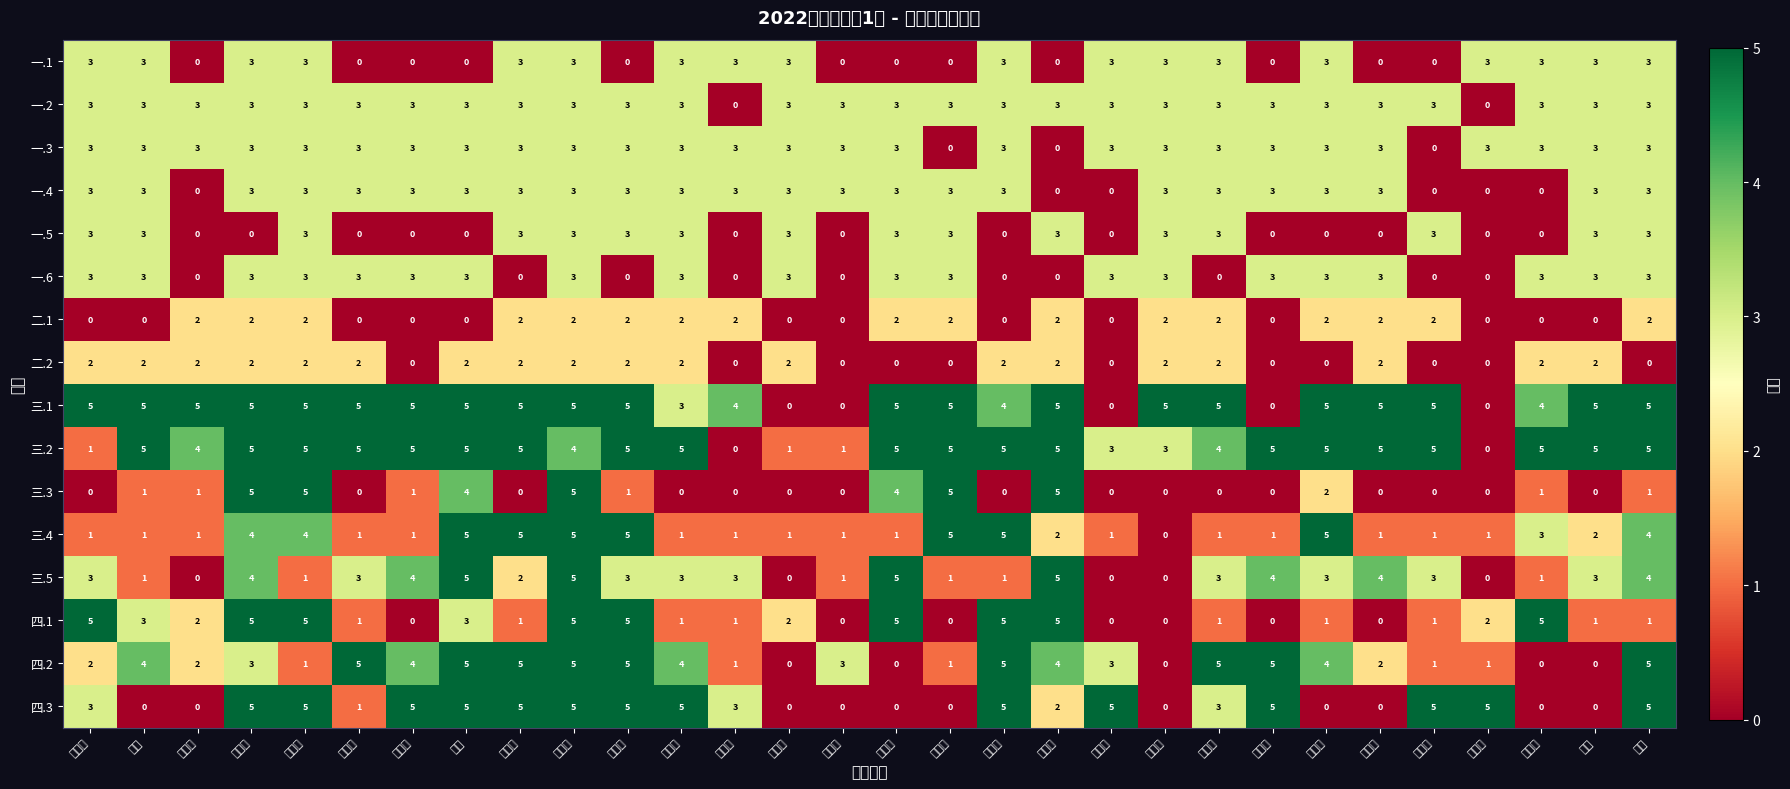

Reading right to left, list all the values displayed in this chart.

一.1: 袁轲=3	王晗=3	邵欣然=3	许淑雅=3	李开庆=0	赵洪宇=0	王梦真=3	崔锐杰=0	杨志远=3	徐其振=3	胡尊杰=3	张家智=0	唐晓雨=3	梁庆君=0	邹皓宇=0	曾晓宇=0	邝浩田=3	李源君=3	马国程=3	赵玉函=0	李运科=3	朱泽明=3	王珂=0	项树景=0	李鹏宇=0	王芳润=3	王海旭=3	王昱皓=0	陈颖=3	路佳豪=3
一.2: 袁轲=3	王晗=3	邵欣然=3	许淑雅=0	李开庆=3	赵洪宇=3	王梦真=3	崔锐杰=3	杨志远=3	徐其振=3	胡尊杰=3	张家智=3	唐晓雨=3	梁庆君=3	邹皓宇=3	曾晓宇=3	邝浩田=3	李源君=0	马国程=3	赵玉函=3	李运科=3	朱泽明=3	王珂=3	项树景=3	李鹏宇=3	王芳润=3	王海旭=3	王昱皓=3	陈颖=3	路佳豪=3
一.3: 袁轲=3	王晗=3	邵欣然=3	许淑雅=3	李开庆=0	赵洪宇=3	王梦真=3	崔锐杰=3	杨志远=3	徐其振=3	胡尊杰=3	张家智=0	唐晓雨=3	梁庆君=0	邹皓宇=3	曾晓宇=3	邝浩田=3	李源君=3	马国程=3	赵玉函=3	李运科=3	朱泽明=3	王珂=3	项树景=3	李鹏宇=3	王芳润=3	王海旭=3	王昱皓=3	陈颖=3	路佳豪=3
一.4: 袁轲=3	王晗=3	邵欣然=0	许淑雅=0	李开庆=0	赵洪宇=3	王梦真=3	崔锐杰=3	杨志远=3	徐其振=3	胡尊杰=0	张家智=0	唐晓雨=3	梁庆君=3	邹皓宇=3	曾晓宇=3	邝浩田=3	李源君=3	马国程=3	赵玉函=3	李运科=3	朱泽明=3	王珂=3	项树景=3	李鹏宇=3	王芳润=3	王海旭=3	王昱皓=0	陈颖=3	路佳豪=3
一.5: 袁轲=3	王晗=3	邵欣然=0	许淑雅=0	李开庆=3	赵洪宇=0	王梦真=0	崔锐杰=0	杨志远=3	徐其振=3	胡尊杰=0	张家智=3	唐晓雨=0	梁庆君=3	邹皓宇=3	曾晓宇=0	邝浩田=3	李源君=0	马国程=3	赵玉函=3	李运科=3	朱泽明=3	王珂=0	项树景=0	李鹏宇=0	王芳润=3	王海旭=0	王昱皓=0	陈颖=3	路佳豪=3
一.6: 袁轲=3	王晗=3	邵欣然=3	许淑雅=0	李开庆=0	赵洪宇=3	王梦真=3	崔锐杰=3	杨志远=0	徐其振=3	胡尊杰=3	张家智=0	唐晓雨=0	梁庆君=3	邹皓宇=3	曾晓宇=0	邝浩田=3	李源君=0	马国程=3	赵玉函=0	李运科=3	朱泽明=0	王珂=3	项树景=3	李鹏宇=3	王芳润=3	王海旭=3	王昱皓=0	陈颖=3	路佳豪=3
二.1: 袁轲=2	王晗=0	邵欣然=0	许淑雅=0	李开庆=2	赵洪宇=2	王梦真=2	崔锐杰=0	杨志远=2	徐其振=2	胡尊杰=0	张家智=2	唐晓雨=0	梁庆君=2	邹皓宇=2	曾晓宇=0	邝浩田=0	李源君=2	马国程=2	赵玉函=2	李运科=2	朱泽明=2	王珂=0	项树景=0	李鹏宇=0	王芳润=2	王海旭=2	王昱皓=2	陈颖=0	路佳豪=0
二.2: 袁轲=0	王晗=2	邵欣然=2	许淑雅=0	李开庆=0	赵洪宇=2	王梦真=0	崔锐杰=0	杨志远=2	徐其振=2	胡尊杰=0	张家智=2	唐晓雨=2	梁庆君=0	邹皓宇=0	曾晓宇=0	邝浩田=2	李源君=0	马国程=2	赵玉函=2	李运科=2	朱泽明=2	王珂=2	项树景=0	李鹏宇=2	王芳润=2	王海旭=2	王昱皓=2	陈颖=2	路佳豪=2
三.1: 袁轲=5	王晗=5	邵欣然=4	许淑雅=0	李开庆=5	赵洪宇=5	王梦真=5	崔锐杰=0	杨志远=5	徐其振=5	胡尊杰=0	张家智=5	唐晓雨=4	梁庆君=5	邹皓宇=5	曾晓宇=0	邝浩田=0	李源君=4	马国程=3	赵玉函=5	李运科=5	朱泽明=5	王珂=5	项树景=5	李鹏宇=5	王芳润=5	王海旭=5	王昱皓=5	陈颖=5	路佳豪=5
三.2: 袁轲=5	王晗=5	邵欣然=5	许淑雅=0	李开庆=5	赵洪宇=5	王梦真=5	崔锐杰=5	杨志远=4	徐其振=3	胡尊杰=3	张家智=5	唐晓雨=5	梁庆君=5	邹皓宇=5	曾晓宇=1	邝浩田=1	李源君=0	马国程=5	赵玉函=5	李运科=4	朱泽明=5	王珂=5	项树景=5	李鹏宇=5	王芳润=5	王海旭=5	王昱皓=4	陈颖=5	路佳豪=1
三.3: 袁轲=1	王晗=0	邵欣然=1	许淑雅=0	李开庆=0	赵洪宇=0	王梦真=2	崔锐杰=0	杨志远=0	徐其振=0	胡尊杰=0	张家智=5	唐晓雨=0	梁庆君=5	邹皓宇=4	曾晓宇=0	邝浩田=0	李源君=0	马国程=0	赵玉函=1	李运科=5	朱泽明=0	王珂=4	项树景=1	李鹏宇=0	王芳润=5	王海旭=5	王昱皓=1	陈颖=1	路佳豪=0
三.4: 袁轲=4	王晗=2	邵欣然=3	许淑雅=1	李开庆=1	赵洪宇=1	王梦真=5	崔锐杰=1	杨志远=1	徐其振=0	胡尊杰=1	张家智=2	唐晓雨=5	梁庆君=5	邹皓宇=1	曾晓宇=1	邝浩田=1	李源君=1	马国程=1	赵玉函=5	李运科=5	朱泽明=5	王珂=5	项树景=1	李鹏宇=1	王芳润=4	王海旭=4	王昱皓=1	陈颖=1	路佳豪=1
三.5: 袁轲=4	王晗=3	邵欣然=1	许淑雅=0	李开庆=3	赵洪宇=4	王梦真=3	崔锐杰=4	杨志远=3	徐其振=0	胡尊杰=0	张家智=5	唐晓雨=1	梁庆君=1	邹皓宇=5	曾晓宇=1	邝浩田=0	李源君=3	马国程=3	赵玉函=3	李运科=5	朱泽明=2	王珂=5	项树景=4	李鹏宇=3	王芳润=1	王海旭=4	王昱皓=0	陈颖=1	路佳豪=3
四.1: 袁轲=1	王晗=1	邵欣然=5	许淑雅=2	李开庆=1	赵洪宇=0	王梦真=1	崔锐杰=0	杨志远=1	徐其振=0	胡尊杰=0	张家智=5	唐晓雨=5	梁庆君=0	邹皓宇=5	曾晓宇=0	邝浩田=2	李源君=1	马国程=1	赵玉函=5	李运科=5	朱泽明=1	王珂=3	项树景=0	李鹏宇=1	王芳润=5	王海旭=5	王昱皓=2	陈颖=3	路佳豪=5
四.2: 袁轲=5	王晗=0	邵欣然=0	许淑雅=1	李开庆=1	赵洪宇=2	王梦真=4	崔锐杰=5	杨志远=5	徐其振=0	胡尊杰=3	张家智=4	唐晓雨=5	梁庆君=1	邹皓宇=0	曾晓宇=3	邝浩田=0	李源君=1	马国程=4	赵玉函=5	李运科=5	朱泽明=5	王珂=5	项树景=4	李鹏宇=5	王芳润=1	王海旭=3	王昱皓=2	陈颖=4	路佳豪=2
四.3: 袁轲=5	王晗=0	邵欣然=0	许淑雅=5	李开庆=5	赵洪宇=0	王梦真=0	崔锐杰=5	杨志远=3	徐其振=0	胡尊杰=5	张家智=2	唐晓雨=5	梁庆君=0	邹皓宇=0	曾晓宇=0	邝浩田=0	李源君=3	马国程=5	赵玉函=5	李运科=5	朱泽明=5	王珂=5	项树景=5	李鹏宇=1	王芳润=5	王海旭=5	王昱皓=0	陈颖=0	路佳豪=3